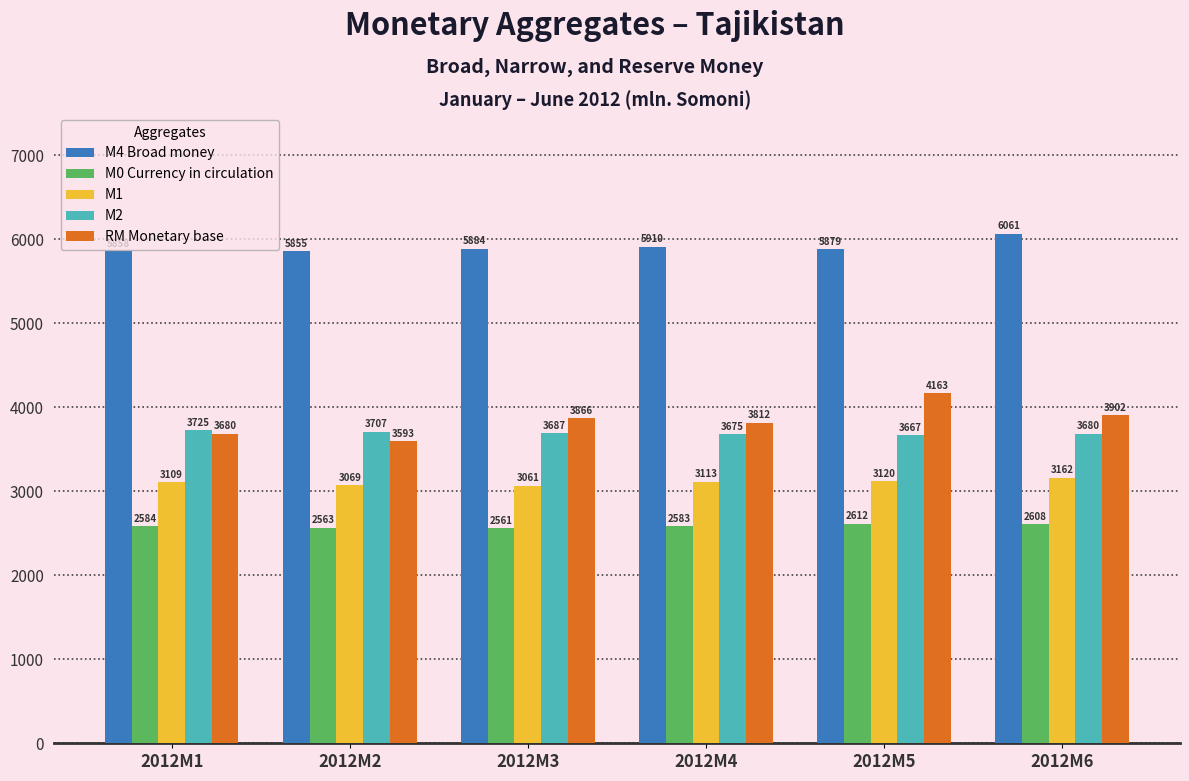

What is the difference between the maximum and minimum values in the M2 series?

57.8